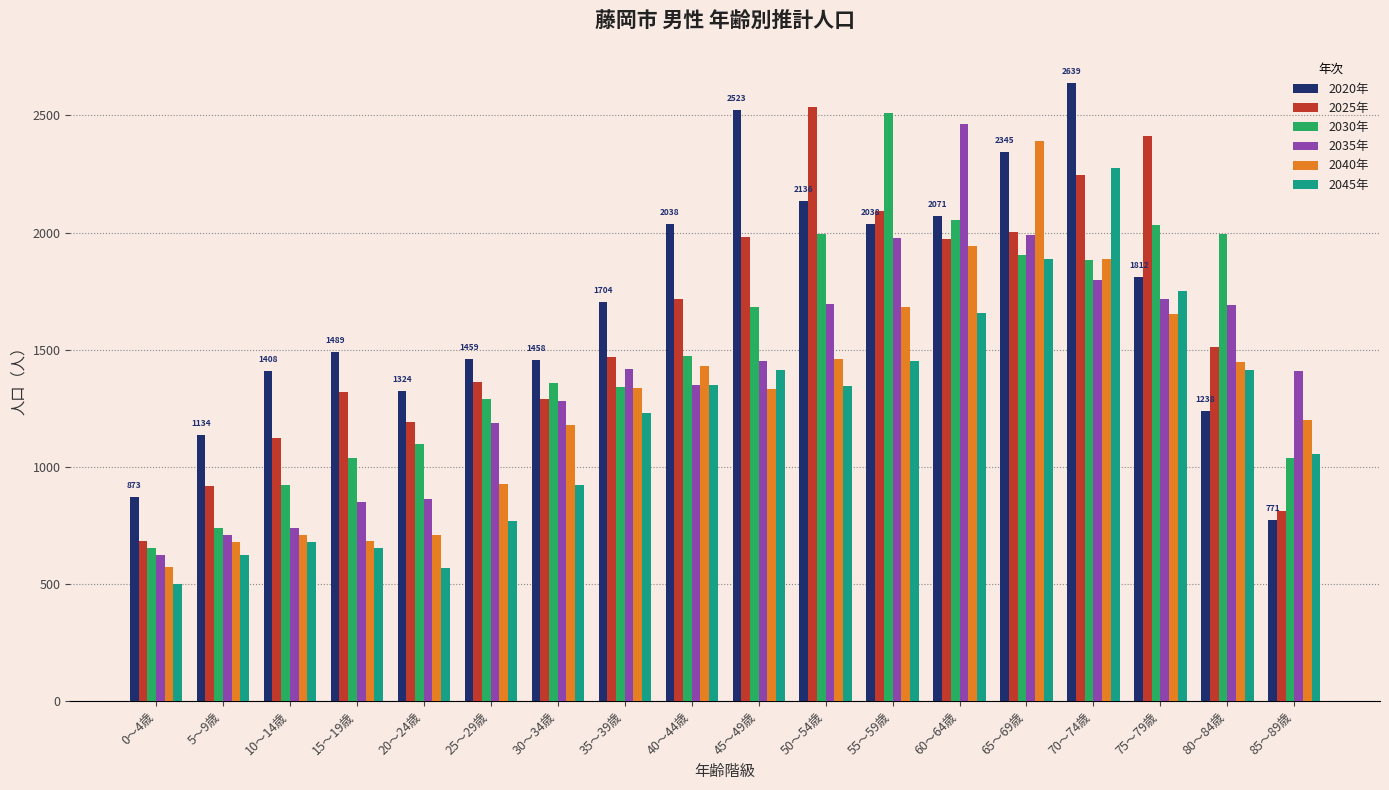

Which series changed the most between 0～4歳 and 85～89歳?

2035年